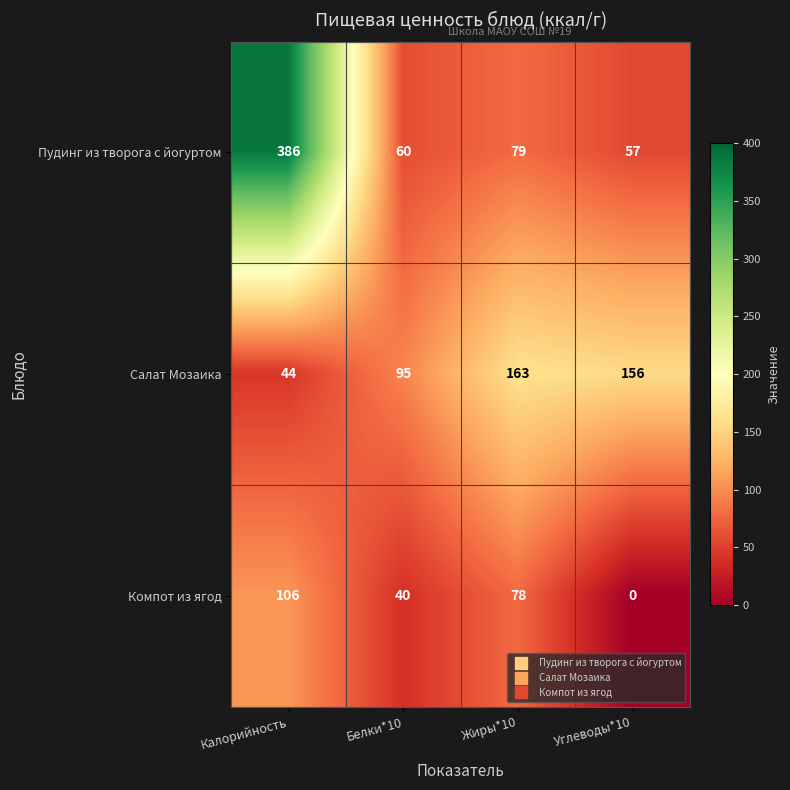

Which series has the largest total across all categories?

Пудинг из творога с йогуртом